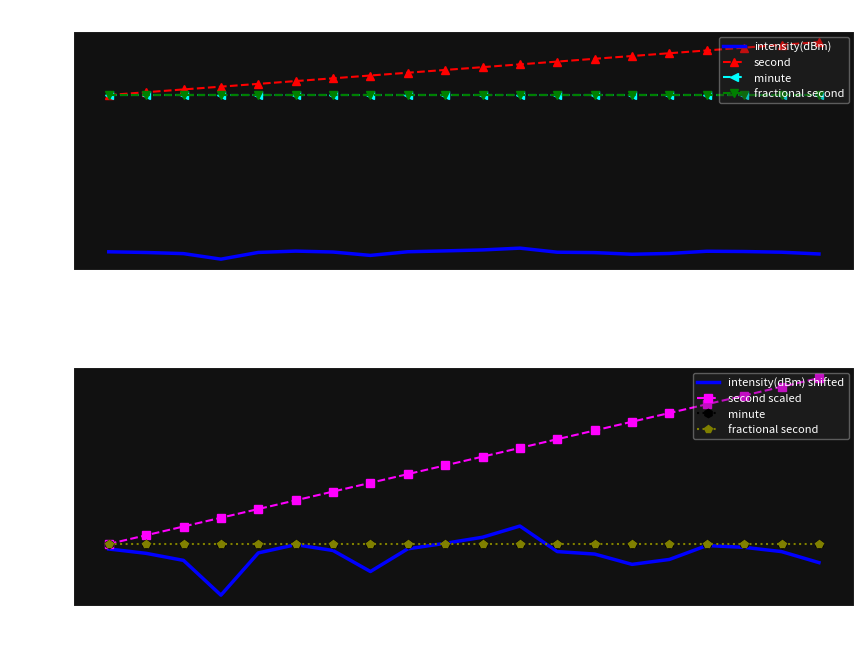

Which category has the lowest value across all series?

10